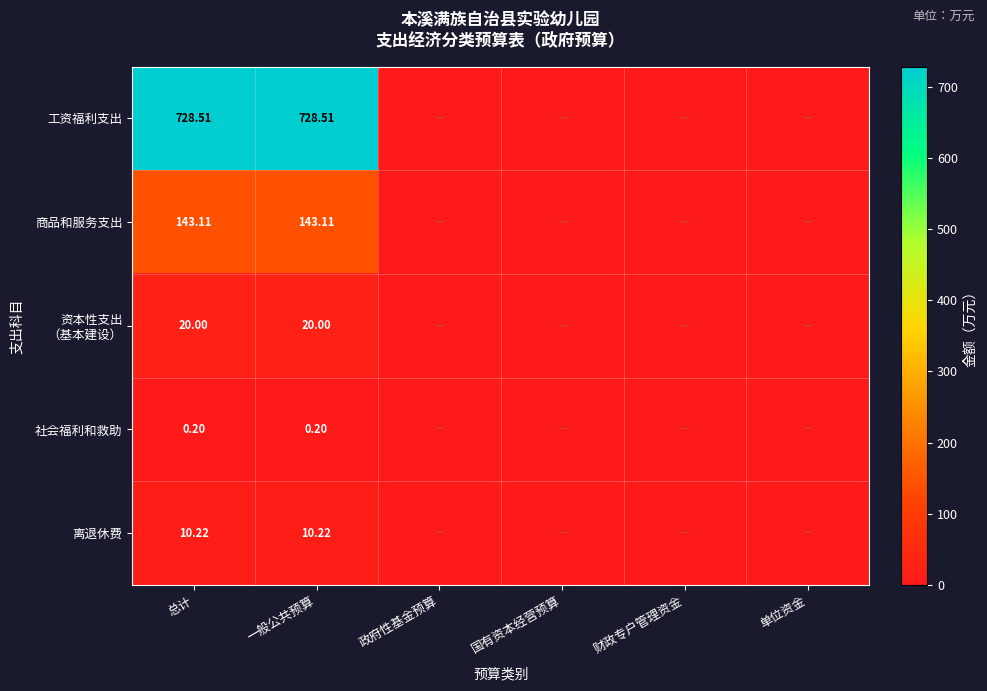

Is the value of 离退休费 at 一般公共预算 greater than the value of 社会福利和救助 at 总计?

Yes